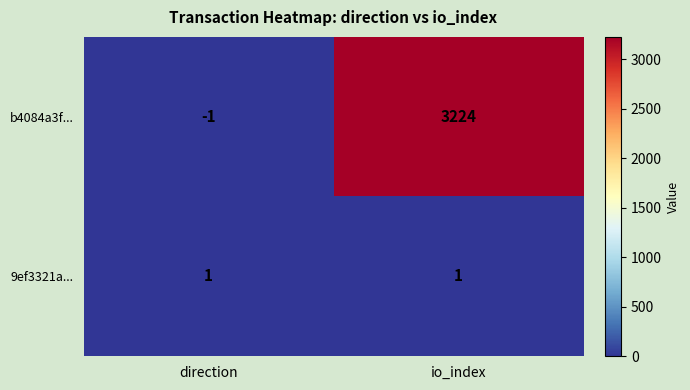

Reading right to left, list all the values displayed in this chart.

b4084a3f...: 3224	-1
9ef3321a...: 1	1